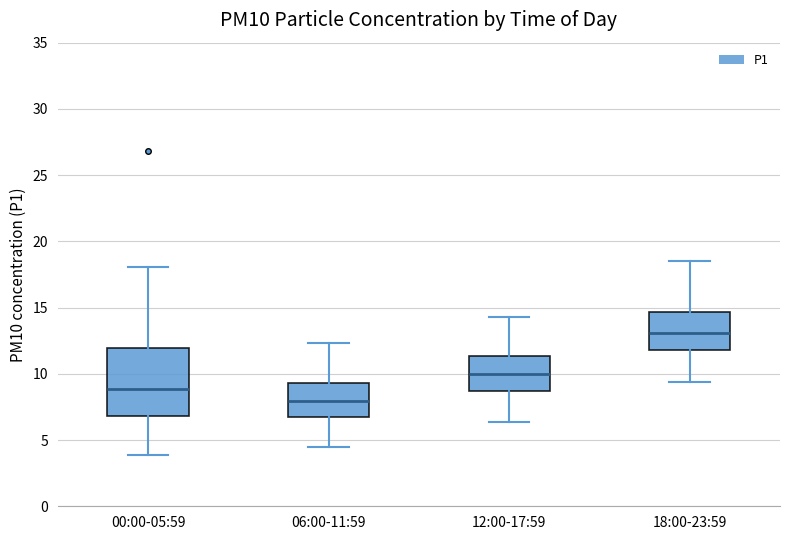

Which box has the lowest median line?

06:00-11:59